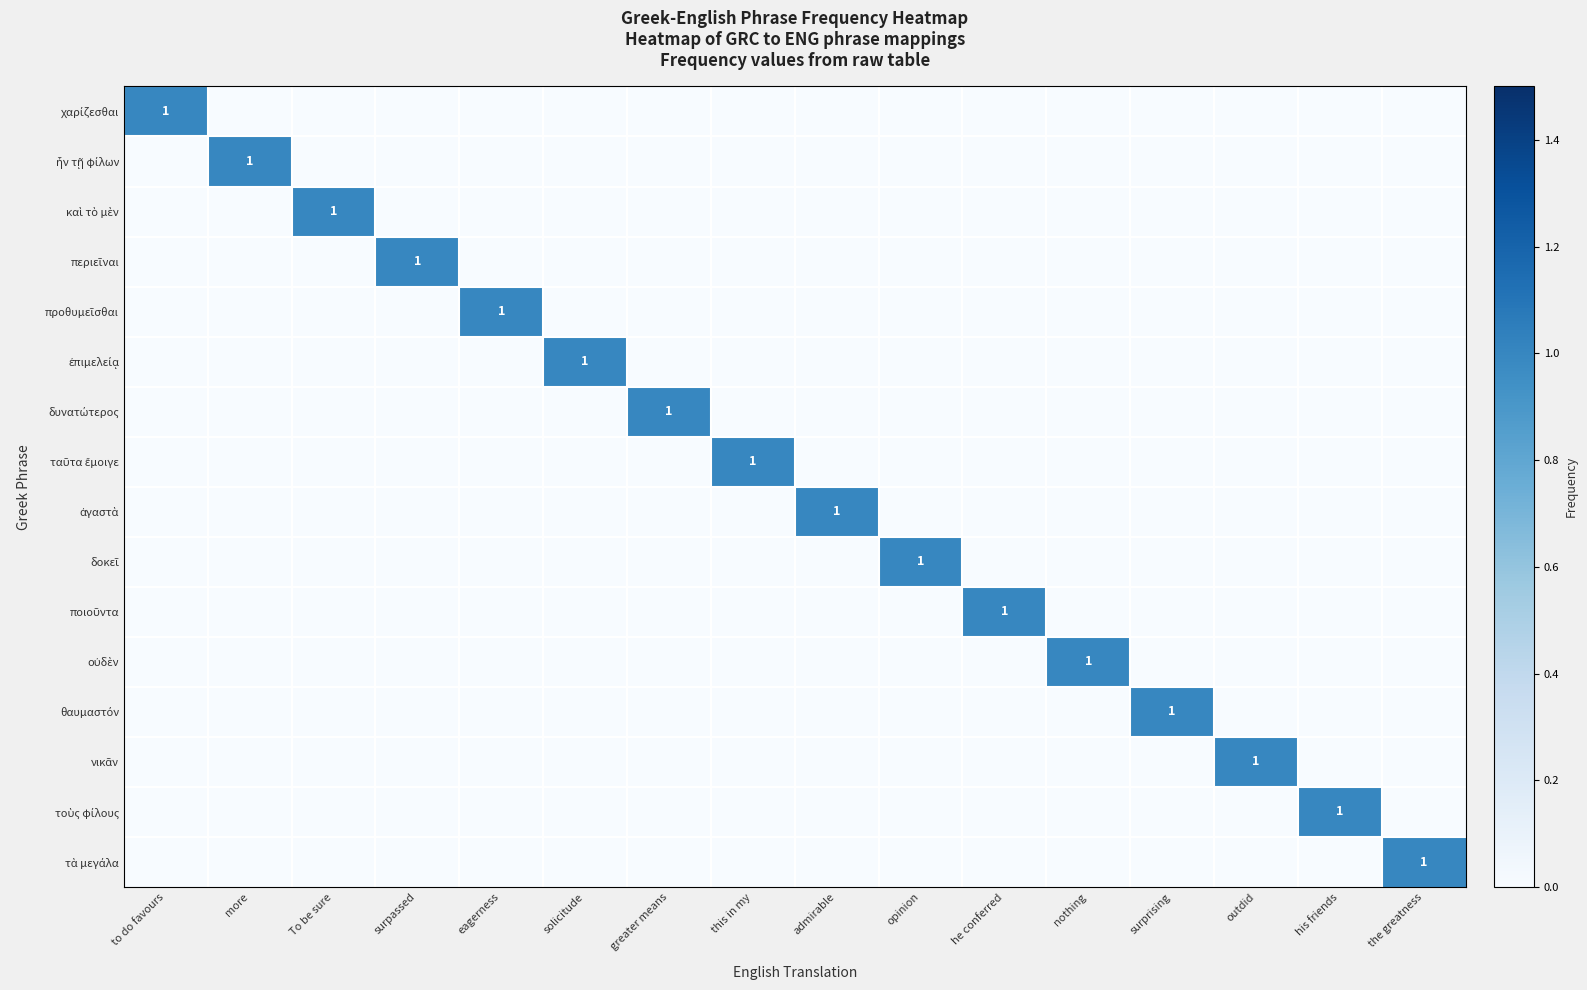

The περιεῖναι series shows -1 at surprising. True or false?

False